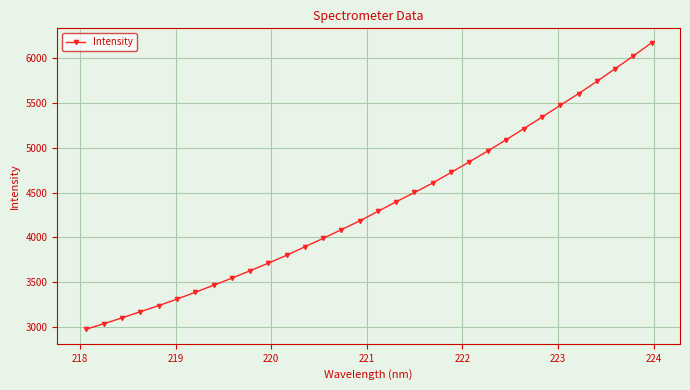

True or false: there are more than 1 points higher than both neighbors.

False